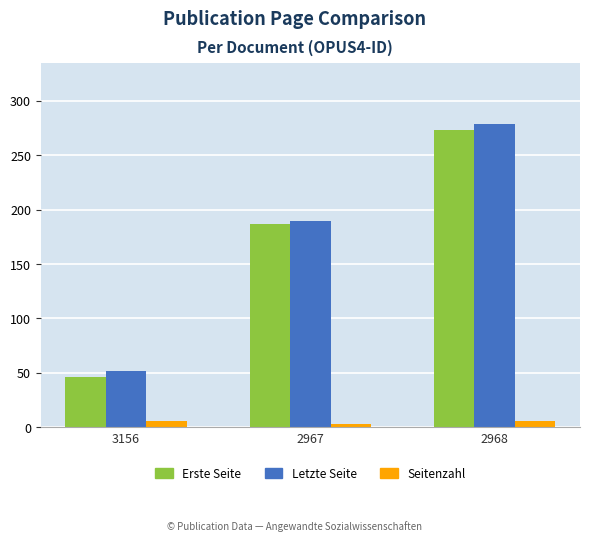

What is the label of the 3rd bar from the left?

2968